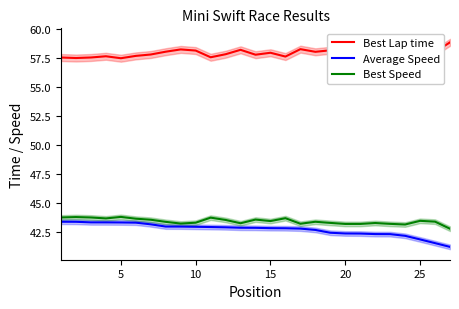

What is the lowest value of the Best Lap time series?

57.5